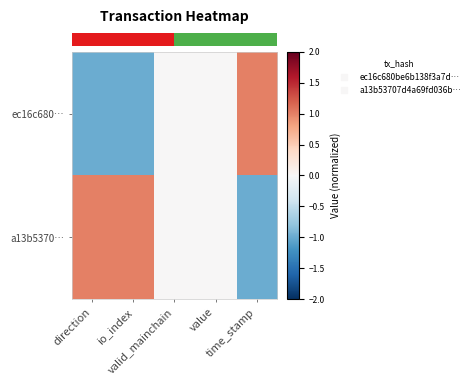

What is the spread (max minus min) of values at io_index?

2